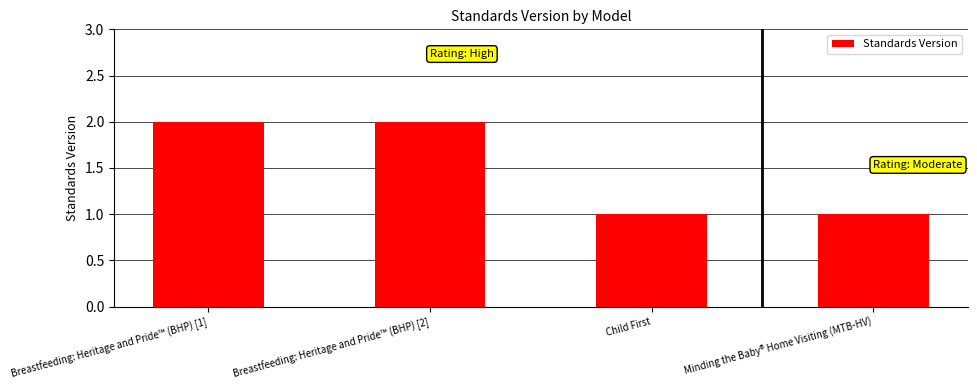

Which has a higher value, Breastfeeding: Heritage and Pride™ (BHP) [2] or Child First?

Breastfeeding: Heritage and Pride™ (BHP) [2]